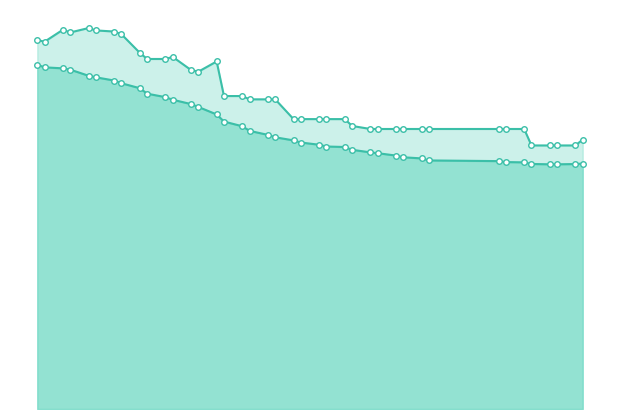

Which category has the highest value in the Average_line series?

2015-09